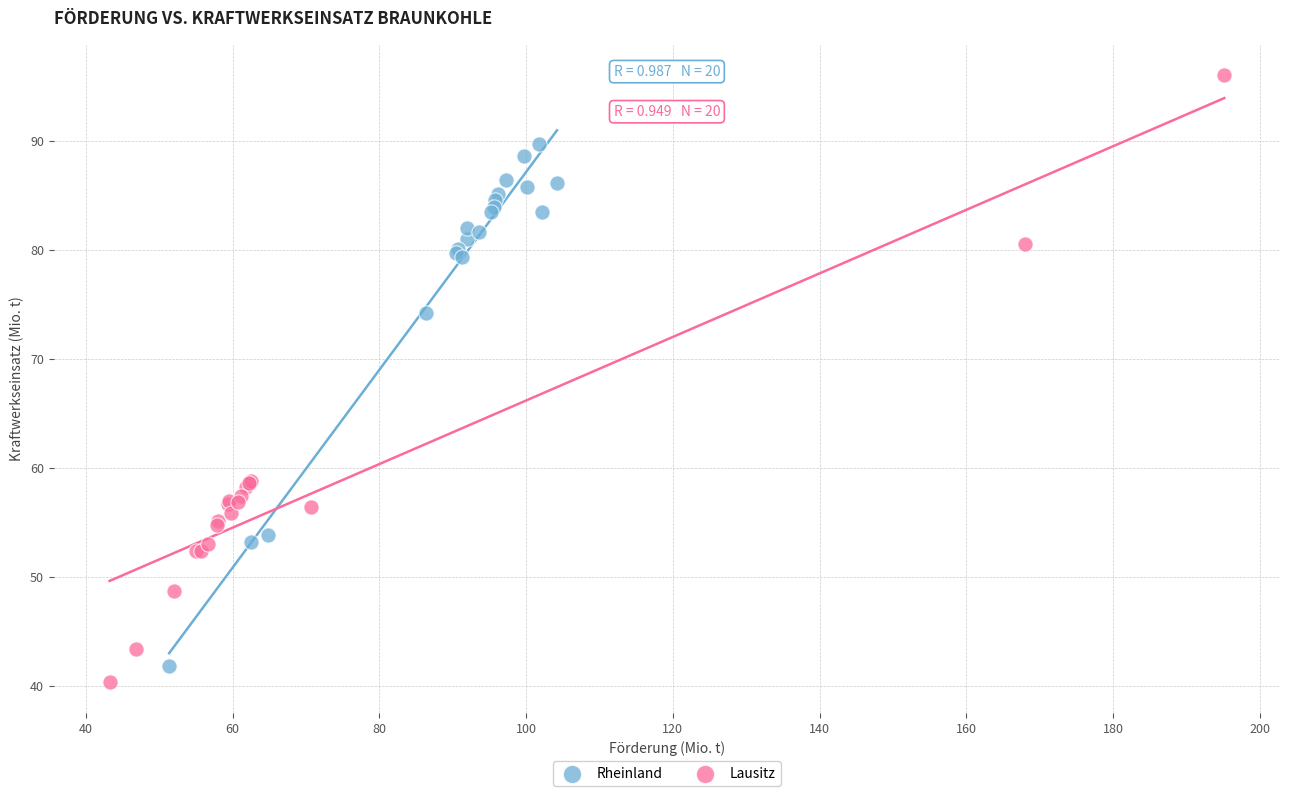

Which series reaches the maximum Y coordinate?

Lausitz